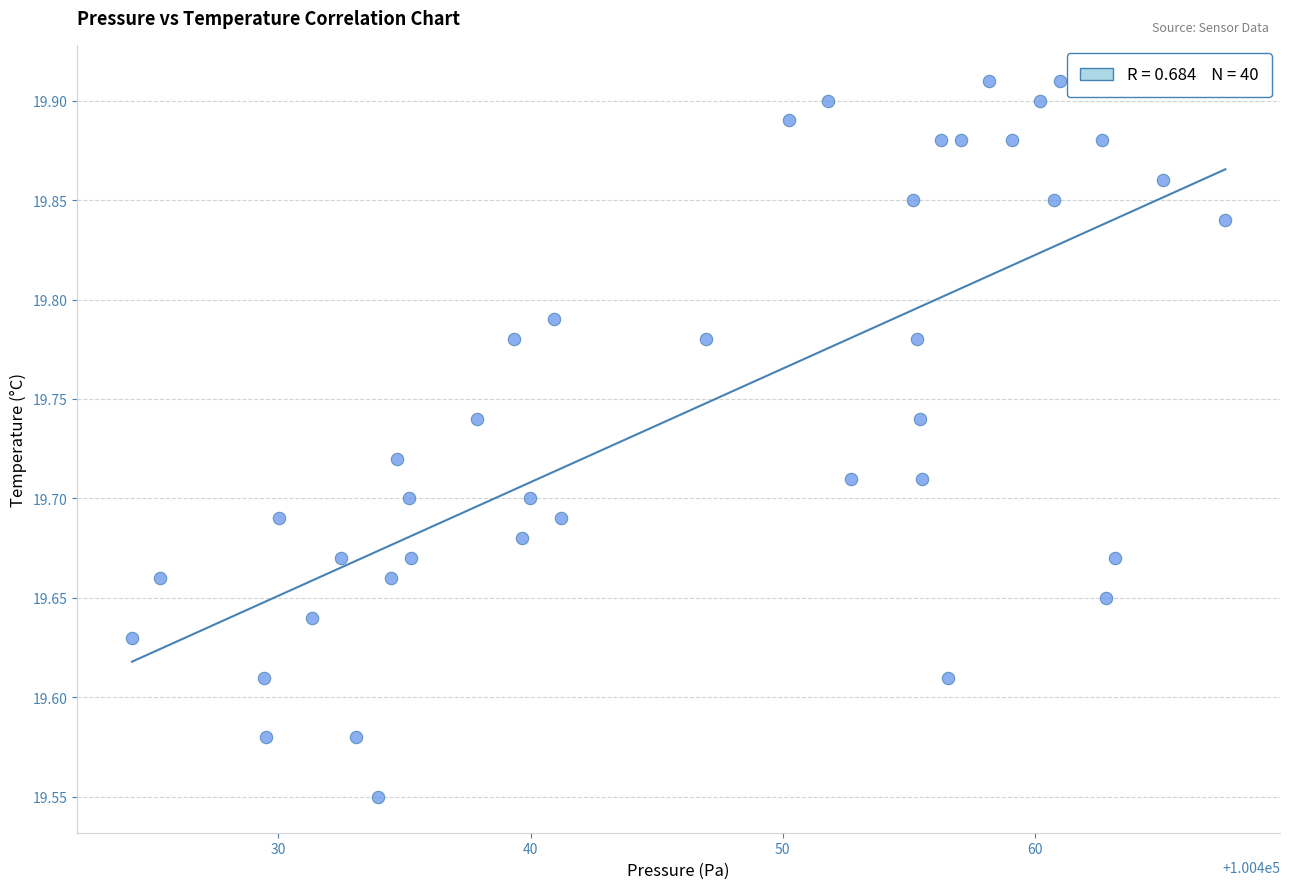

What is the range of Y values (max minus min)?

0.4